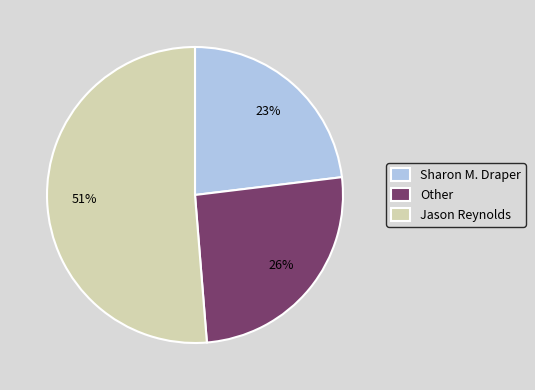

To the nearest percent, what portion does Jason Reynolds represent?

51%